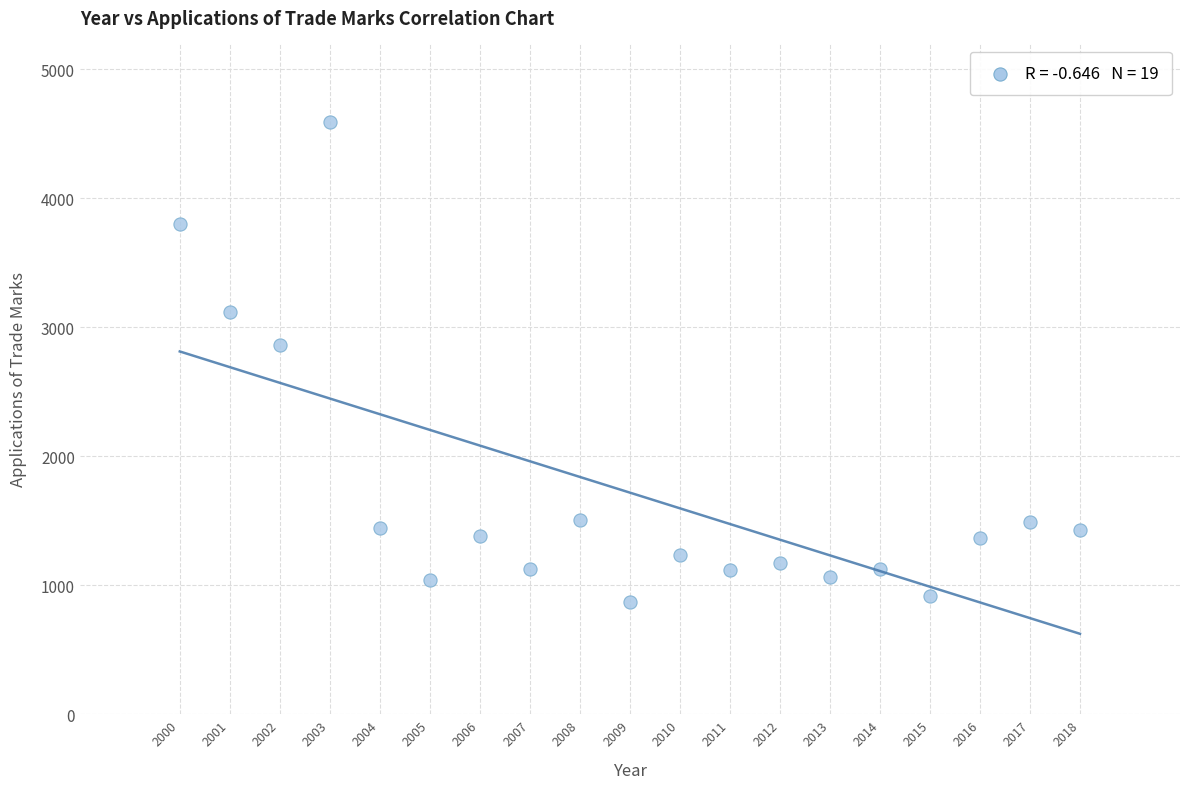

What Y value in the scatter plot is closest to 2731?

2860